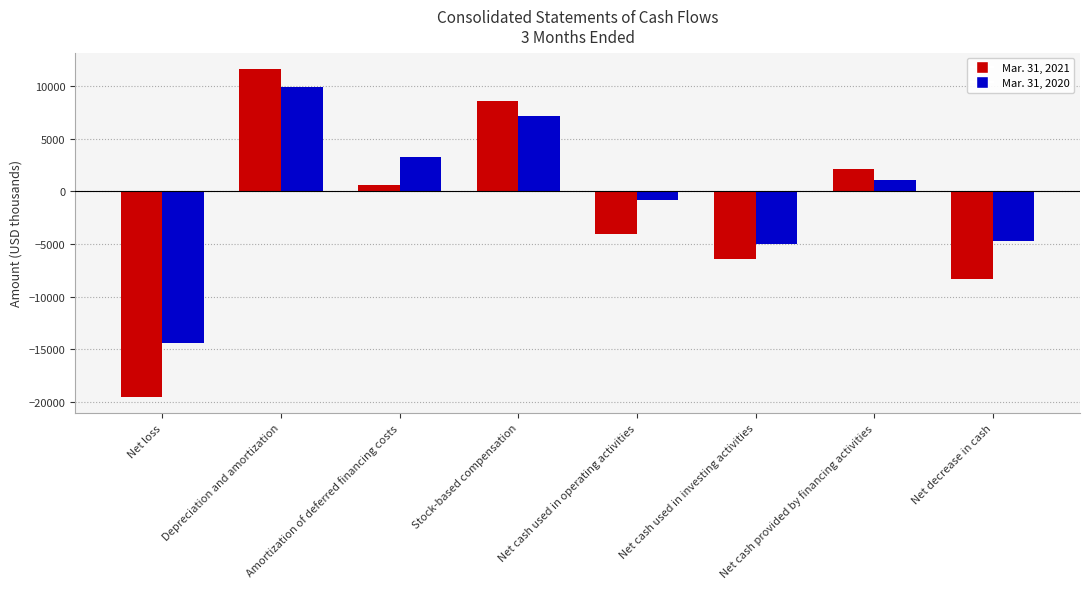

List the series in order of their overall mean, lowest first.

Mar. 31, 2021, Mar. 31, 2020